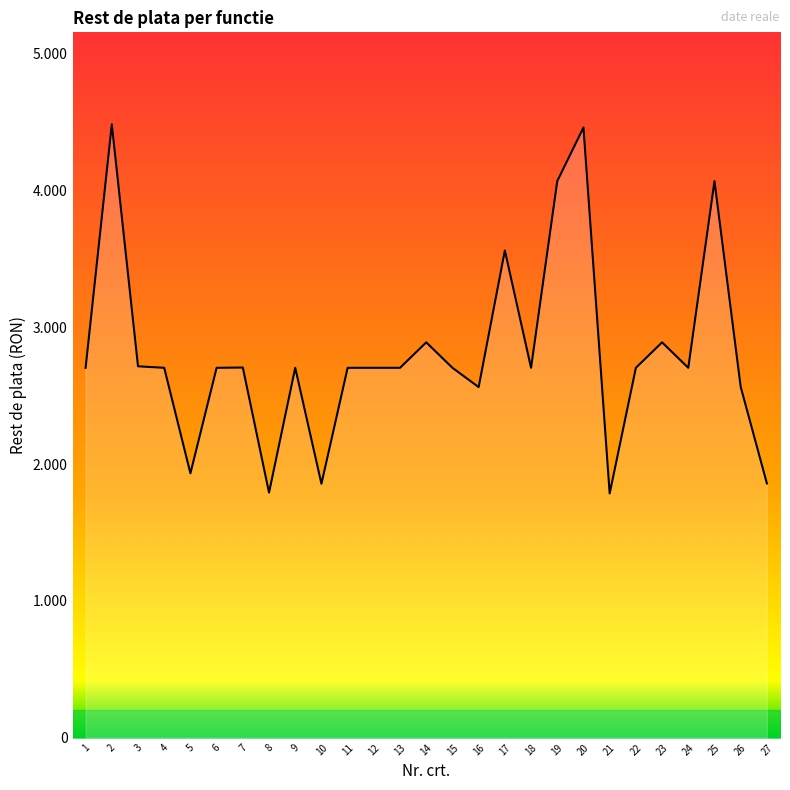

Does the chart have visible grid lines?

No